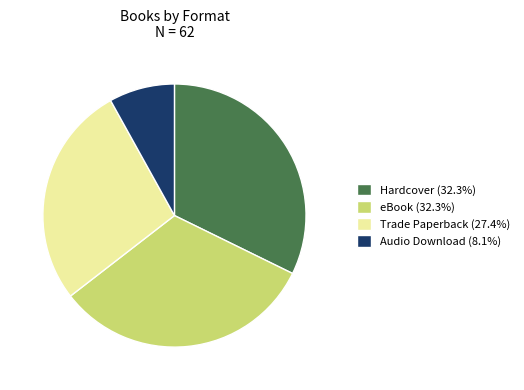

Does Audio Download (8.1%) represent more than half of the total?

No